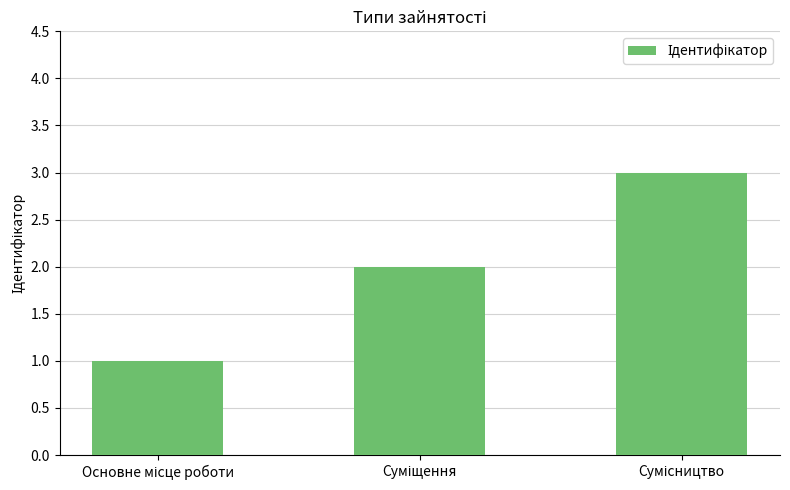

What is the maximum value shown in the chart?

3